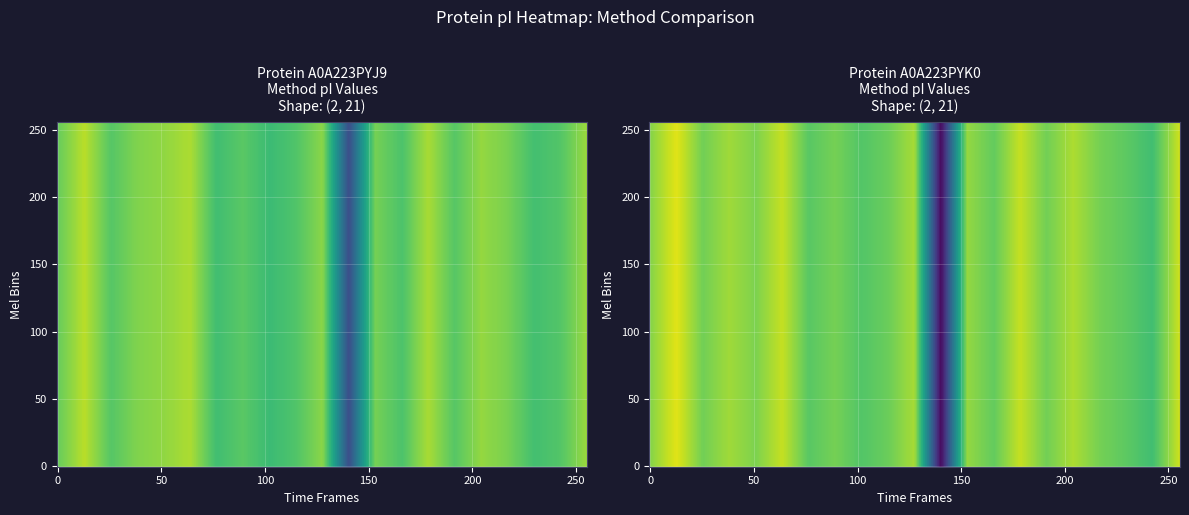

Rank the series by their maximum value, from highest to lowest.

tr|A0A223PYK0|A0A223PYK0_9POLY, tr|A0A223PYJ9|A0A223PYJ9_9POLY